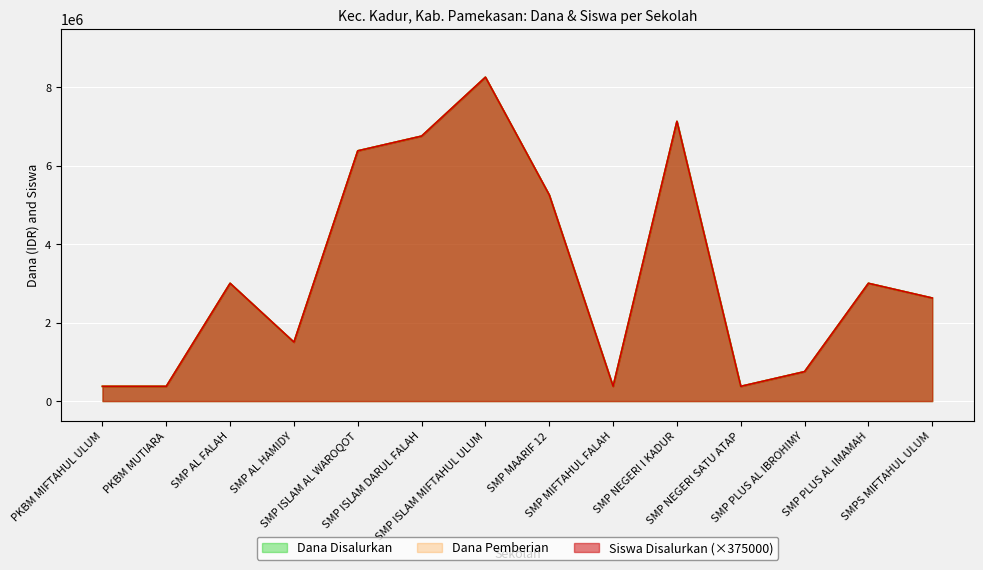

True or false: Dana Disalurkan and Siswa Disalurkan cross at least once.

False